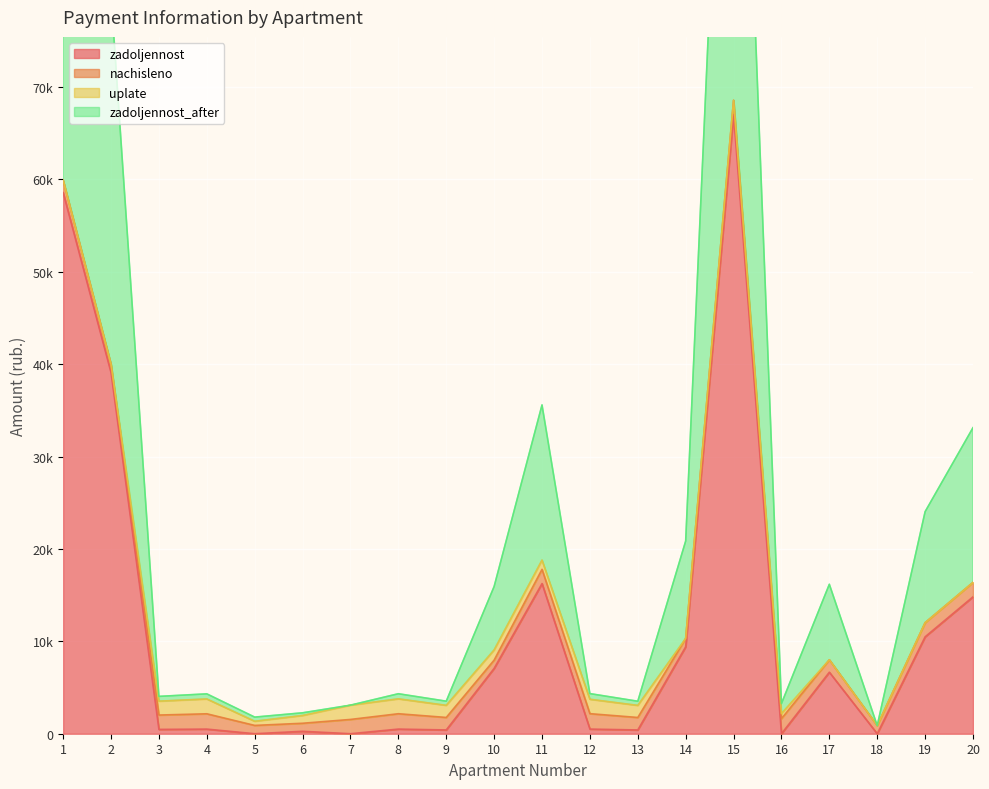

In zadoljennost, how many points are lower than both neighbors (excluding endpoints)?

7